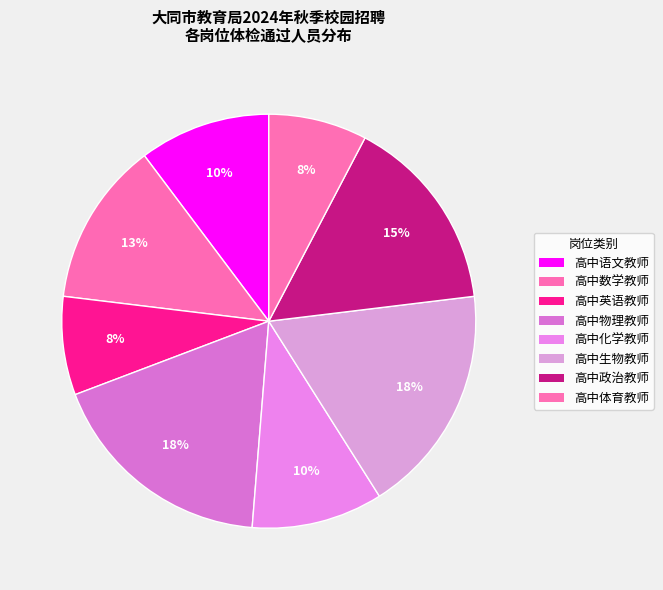

Does 高中数学教师 account for over 50% of the chart?

No